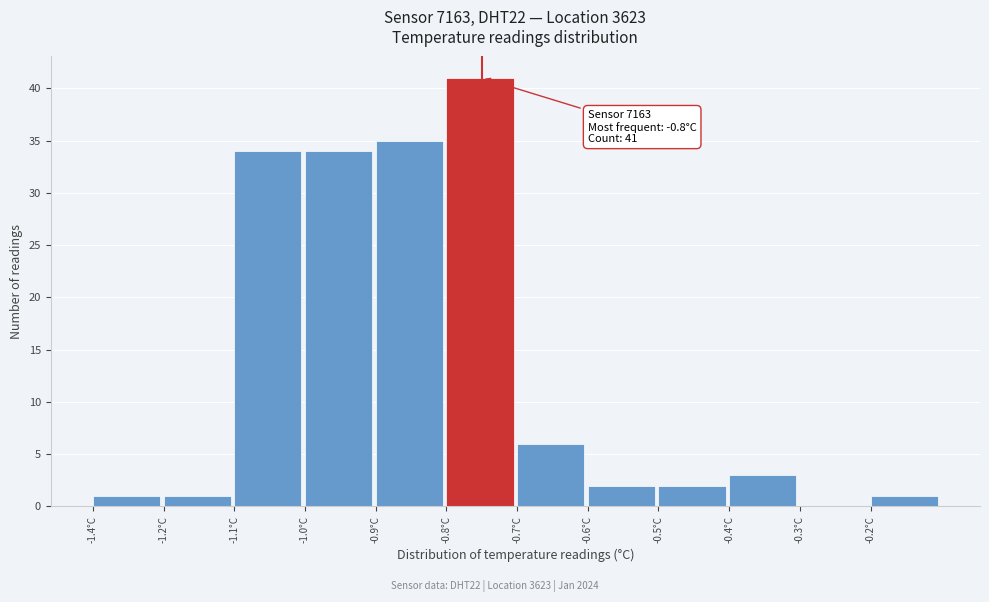

Reading left to right, list all the values displayed in this chart.

-1.4°C=1	-1.2°C=1	-1.1°C=34	-1.0°C=34	-0.9°C=35	-0.8°C=41	-0.7°C=6	-0.6°C=2	-0.5°C=2	-0.4°C=3	-0.3°C=0	-0.2°C=1